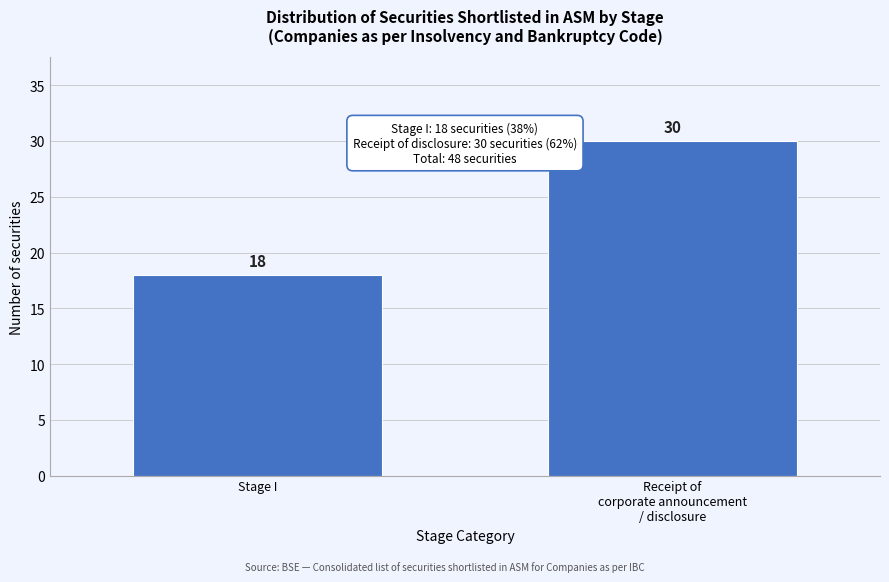

Reading left to right, transcribe all the data shown in this chart.

18	30